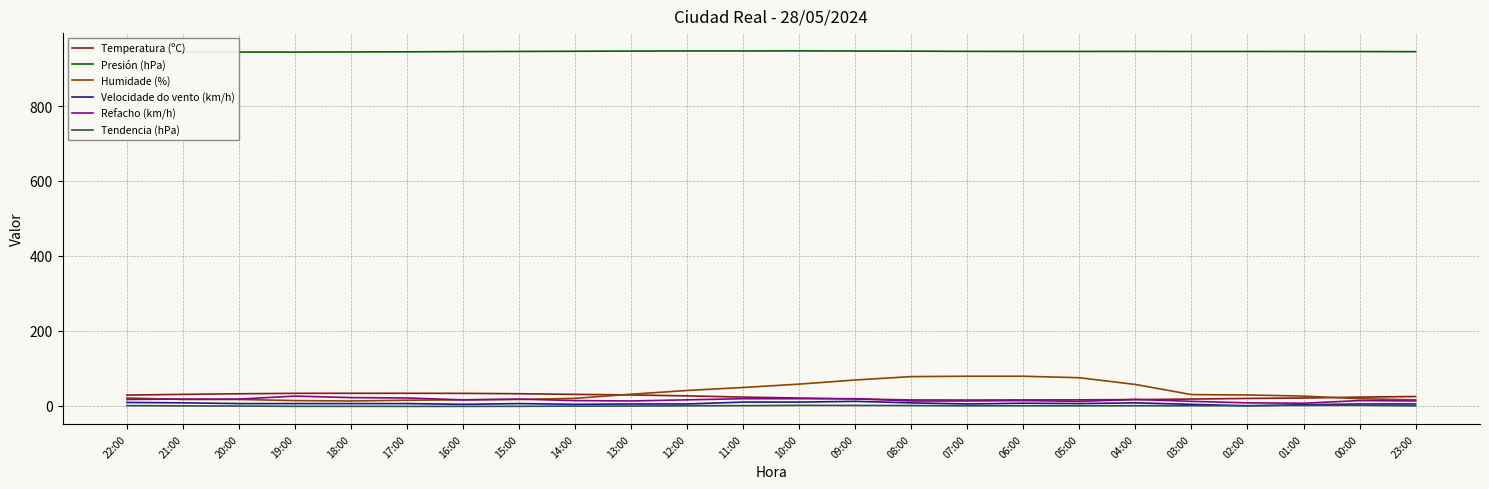

Is it true that Presión (hPa) equals 943.9 at 19:00?

True